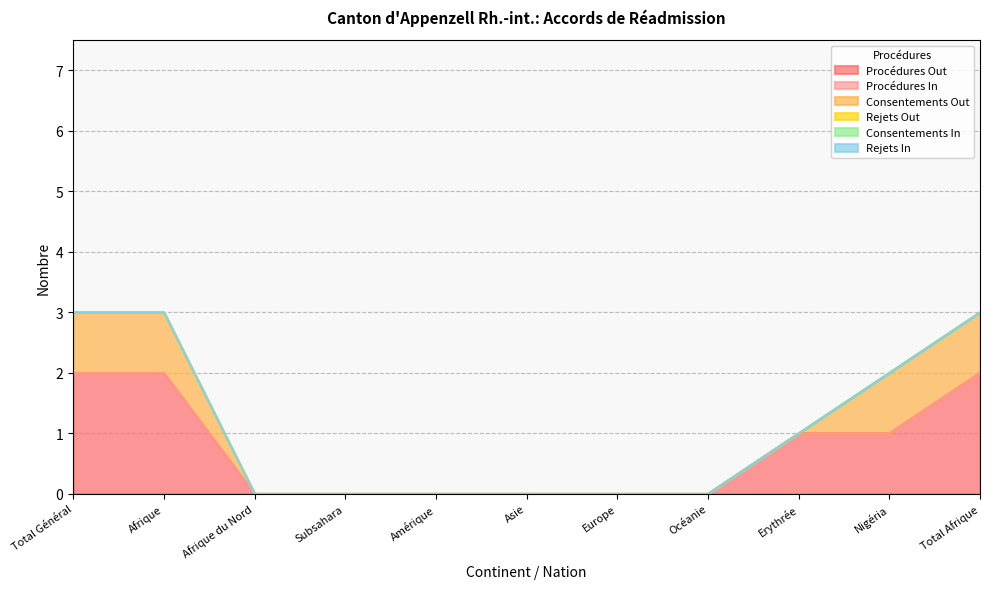

Reading left to right, extract all data points from this chart.

Procédures Out: Total Général=2	Afrique=2	Afrique du Nord=0	Subsahara=0	Amérique=0	Asie=0	Europe=0	Océanie=0	Erythrée=1	Nigéria=1	Total Afrique=2
Procédures In: Total Général=0	Afrique=0	Afrique du Nord=0	Subsahara=0	Amérique=0	Asie=0	Europe=0	Océanie=0	Erythrée=0	Nigéria=0	Total Afrique=0
Consentements Out: Total Général=1	Afrique=1	Afrique du Nord=0	Subsahara=0	Amérique=0	Asie=0	Europe=0	Océanie=0	Erythrée=0	Nigéria=1	Total Afrique=1
Rejets Out: Total Général=0	Afrique=0	Afrique du Nord=0	Subsahara=0	Amérique=0	Asie=0	Europe=0	Océanie=0	Erythrée=0	Nigéria=0	Total Afrique=0
Consentements In: Total Général=0	Afrique=0	Afrique du Nord=0	Subsahara=0	Amérique=0	Asie=0	Europe=0	Océanie=0	Erythrée=0	Nigéria=0	Total Afrique=0
Rejets In: Total Général=0	Afrique=0	Afrique du Nord=0	Subsahara=0	Amérique=0	Asie=0	Europe=0	Océanie=0	Erythrée=0	Nigéria=0	Total Afrique=0